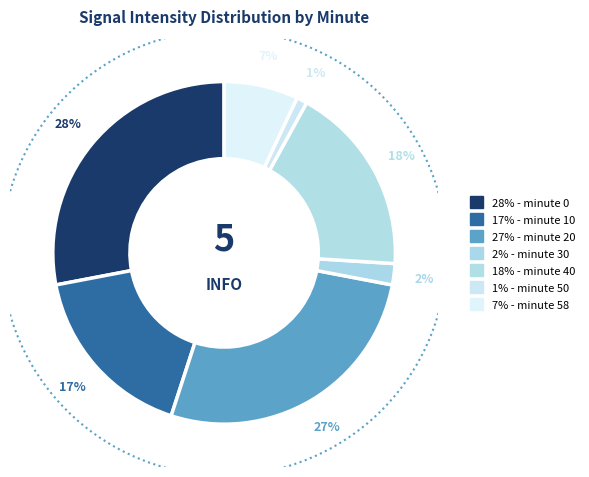

Is there any slice that represents more than half of the pie?

No